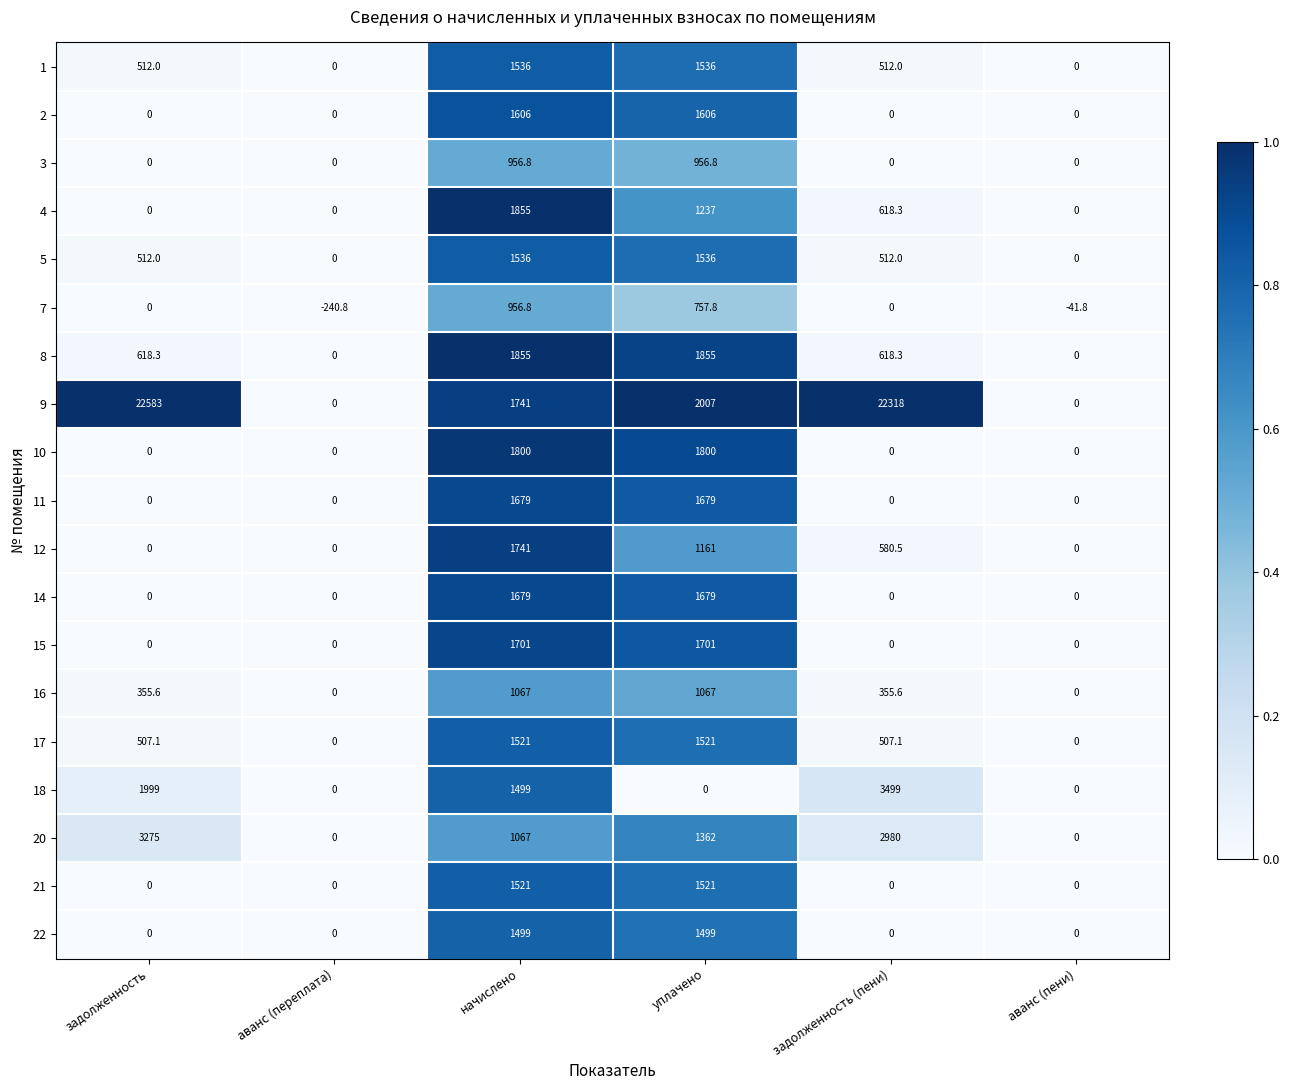

What is the smallest value displayed?

-240.8